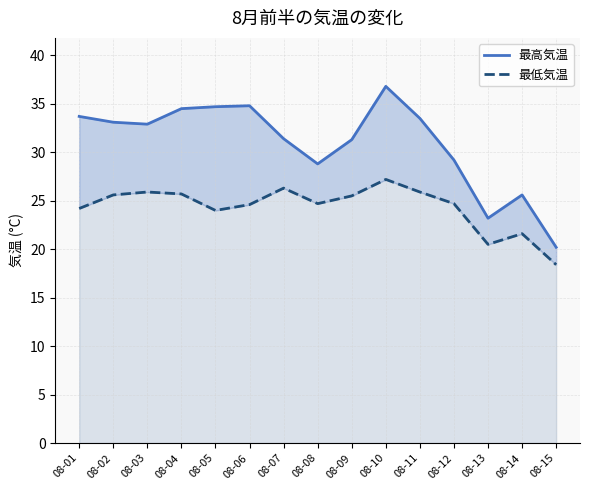

Rank the series by their maximum value, from lowest to highest.

最低気温, 最高気温